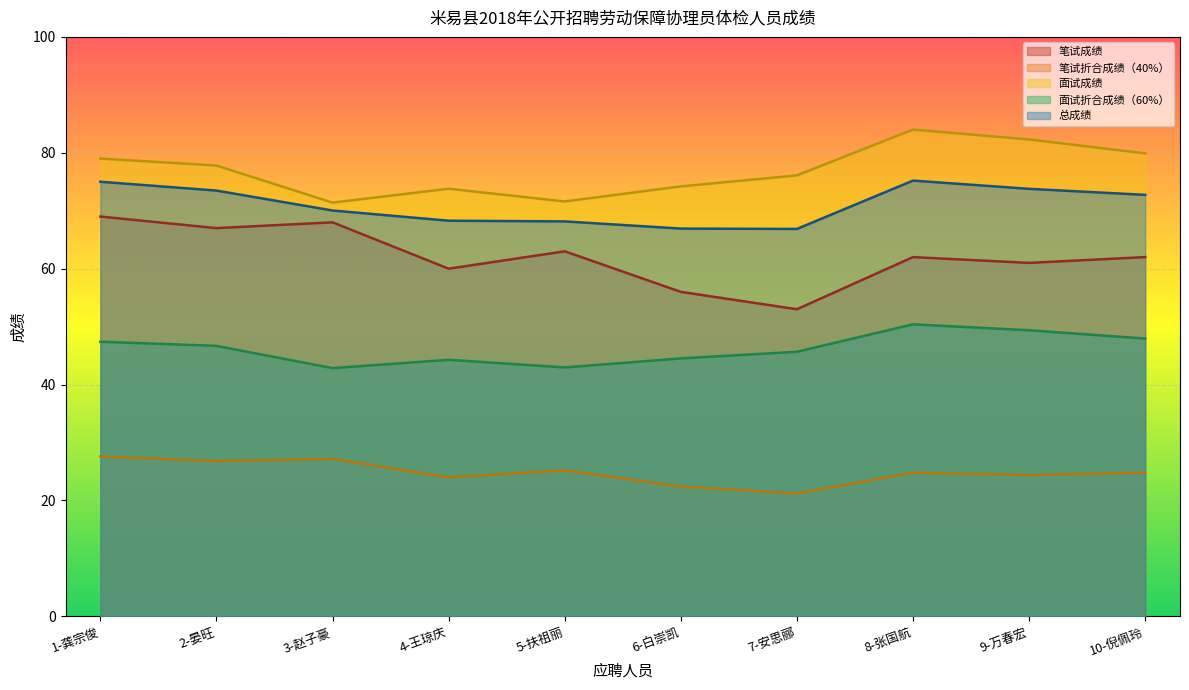

What is the lowest value of the 笔试成绩 series?

53.0